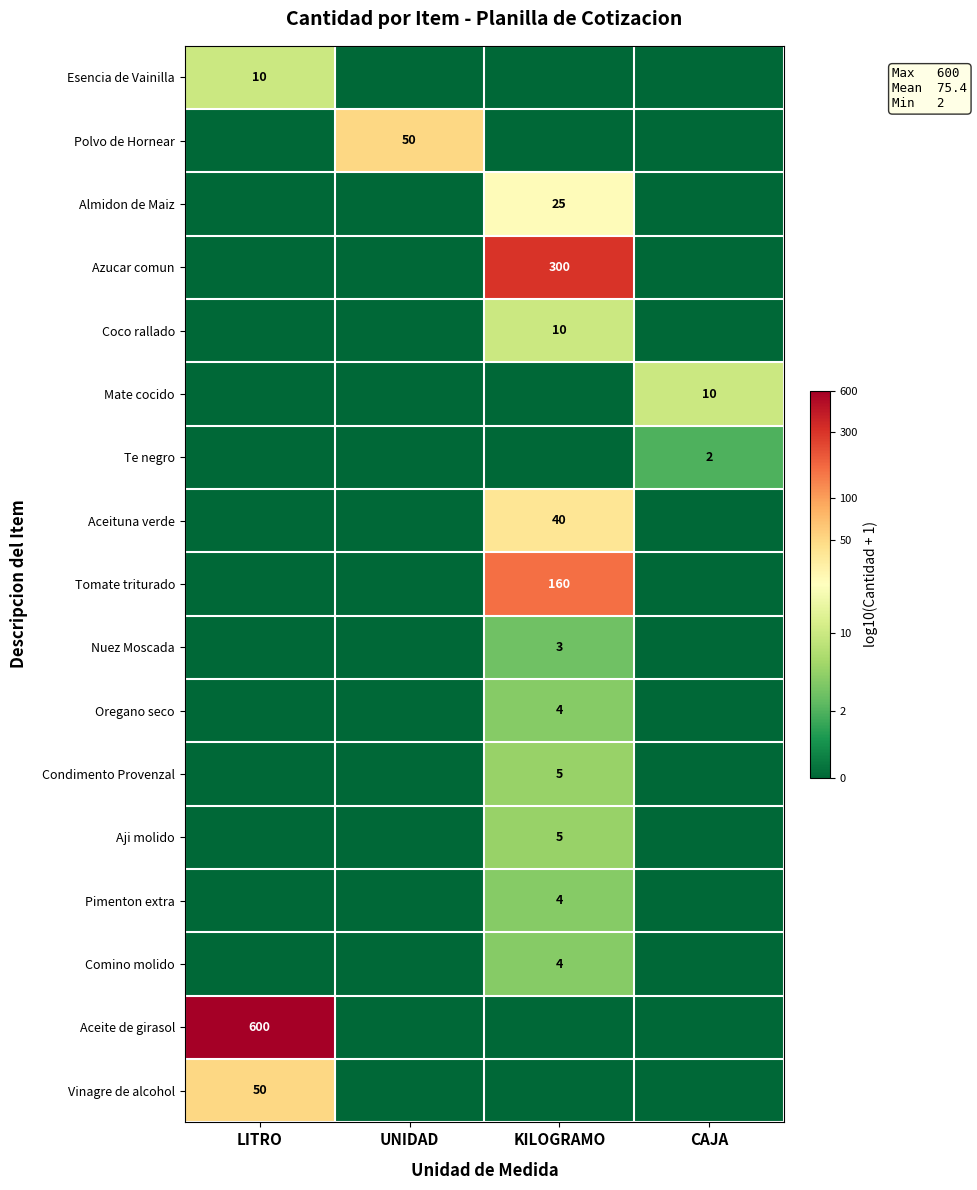

The value of Coco rallado at KILOGRAMO is 10. True or false?

True